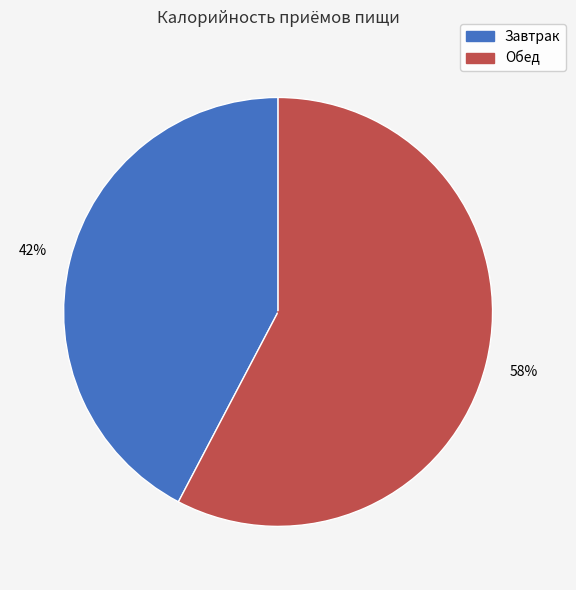

To the nearest percent, what is the combined percentage of Завтрак and Обед?

100%